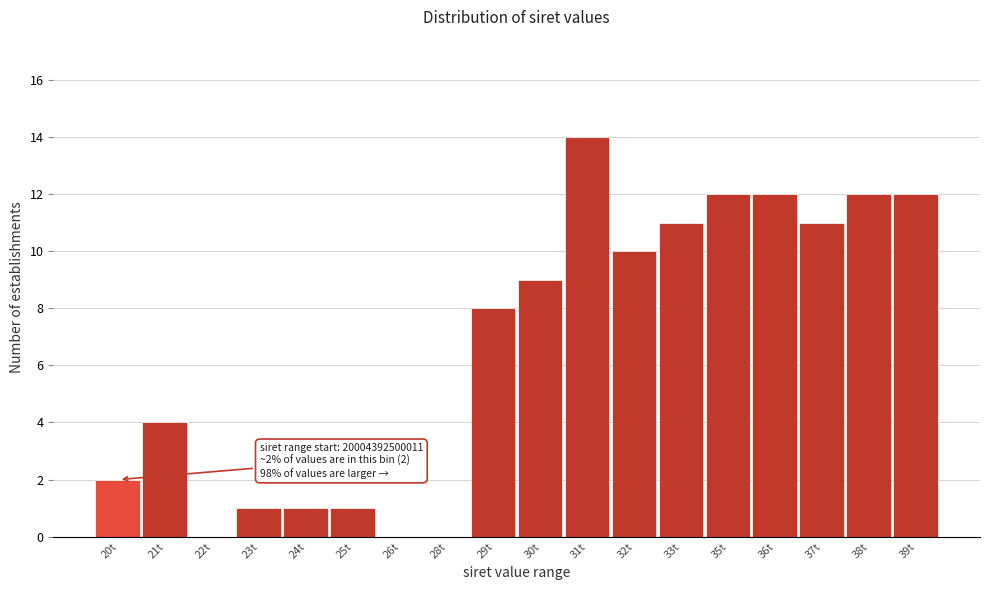

Reading right to left, list all the values displayed in this chart.

39t=12	38t=12	37t=11	36t=12	35t=12	33t=11	32t=10	31t=14	30t=9	29t=8	28t=0	26t=0	25t=1	24t=1	23t=1	22t=0	21t=4	20t=2